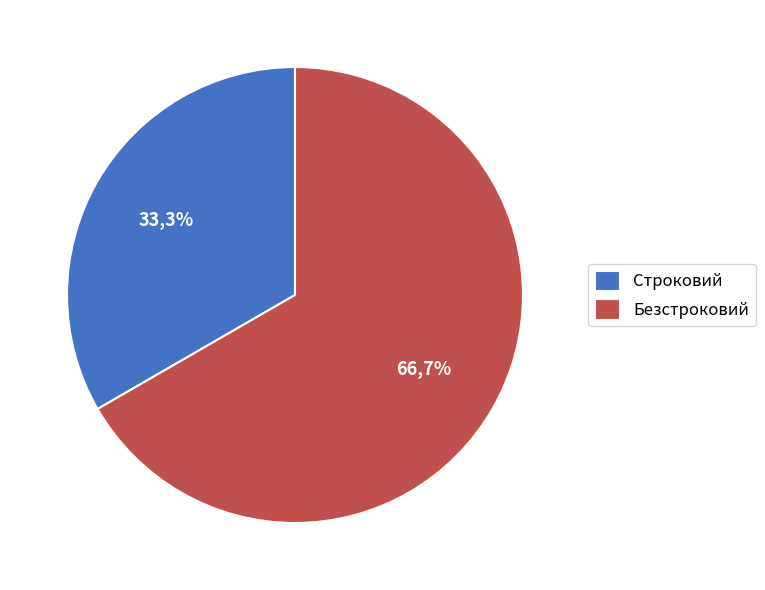

To the nearest percent, what percentage of the pie is Строковий?

33%